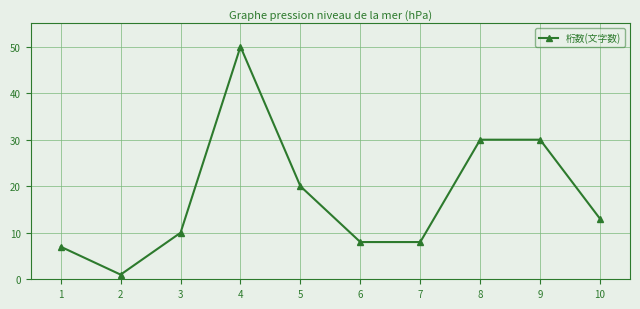

What is the sum of the values at 7 and 9?

38